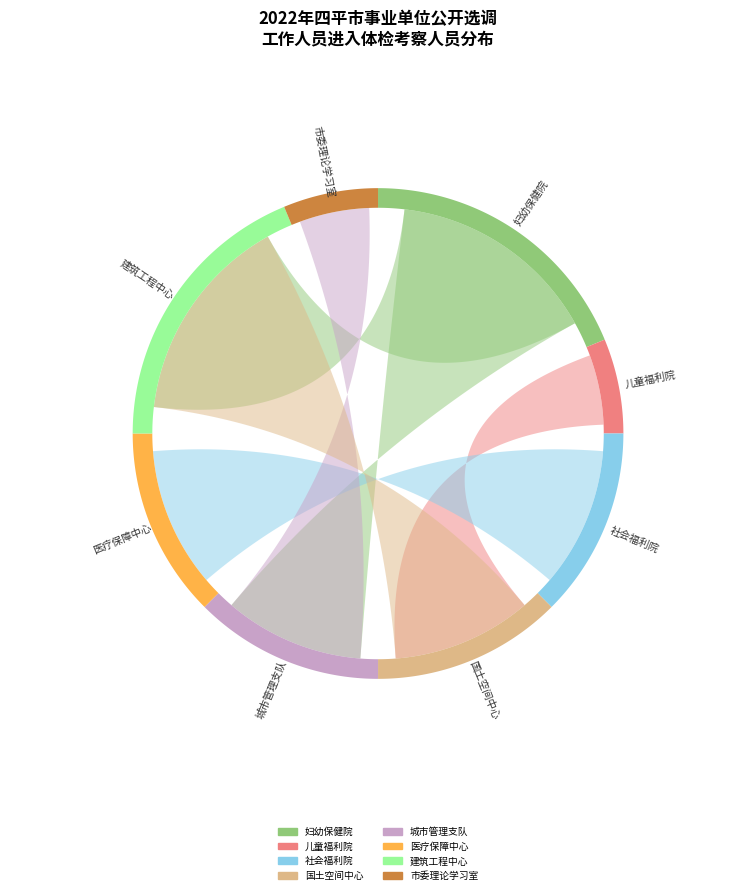

Which category has the smallest portion of the pie?

四平市儿童福利院